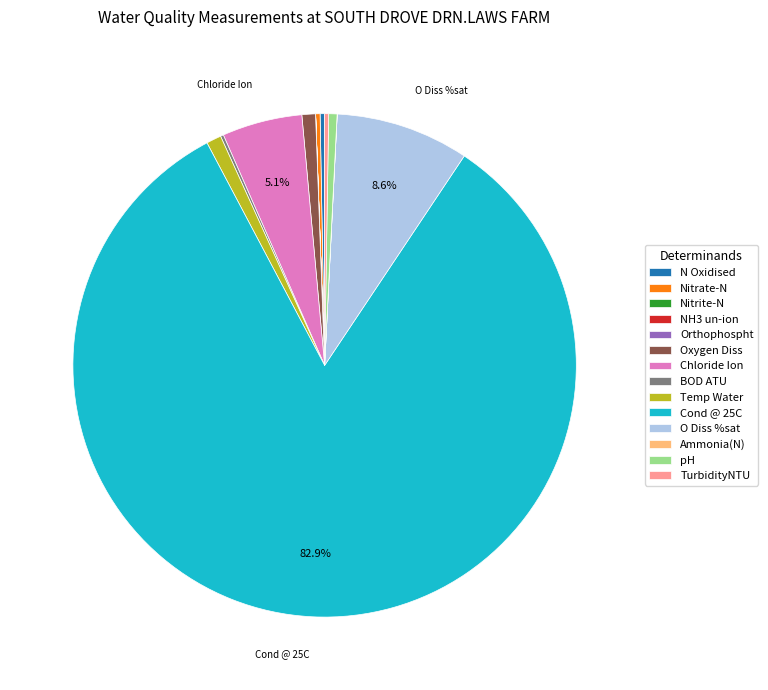

What is the ratio of the value at Nitrate-N to the value at Oxygen Diss?

0.3